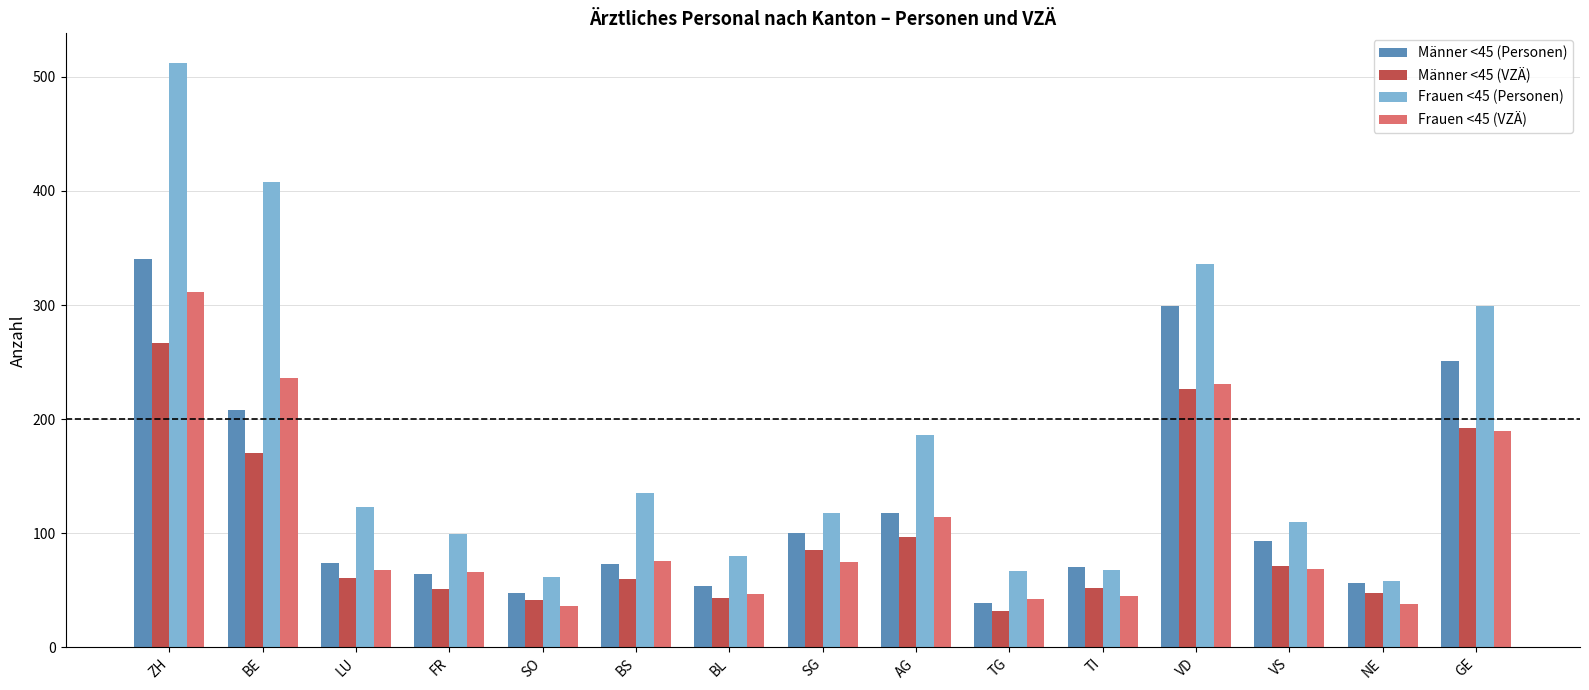

How many bars are there in total?

60